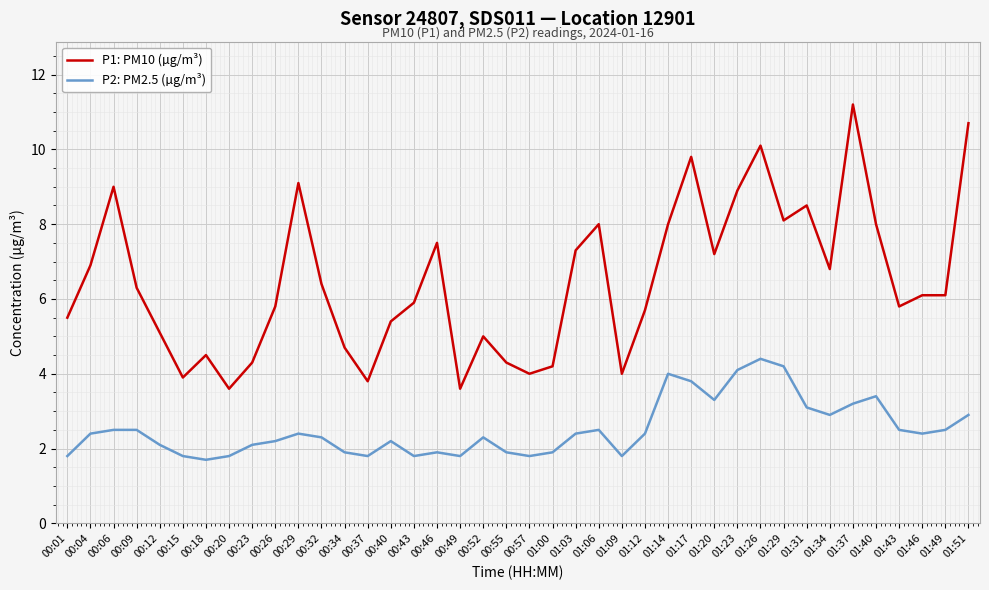

Where does the P1: PM10 (µg/m³) series first go above 6?

00:04